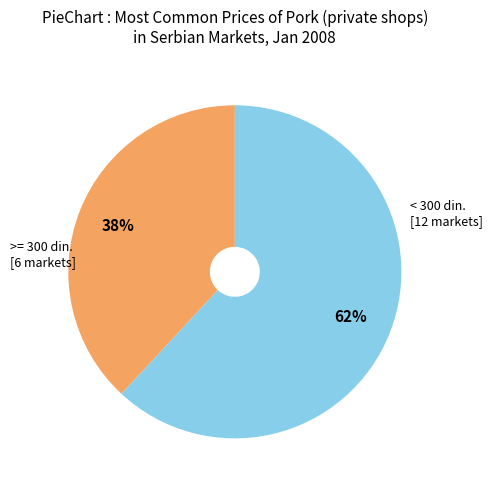

Is there a majority slice in this chart?

Yes